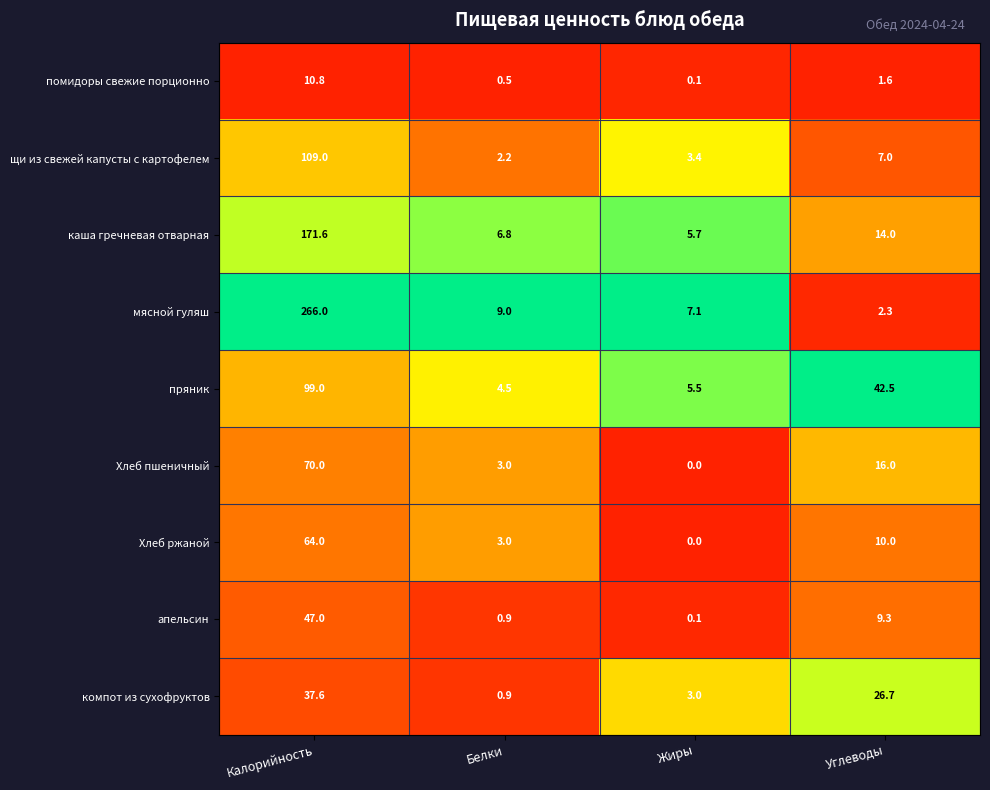

True or false: Хлеб пшеничный has a value of -47.8 at Жиры.

False